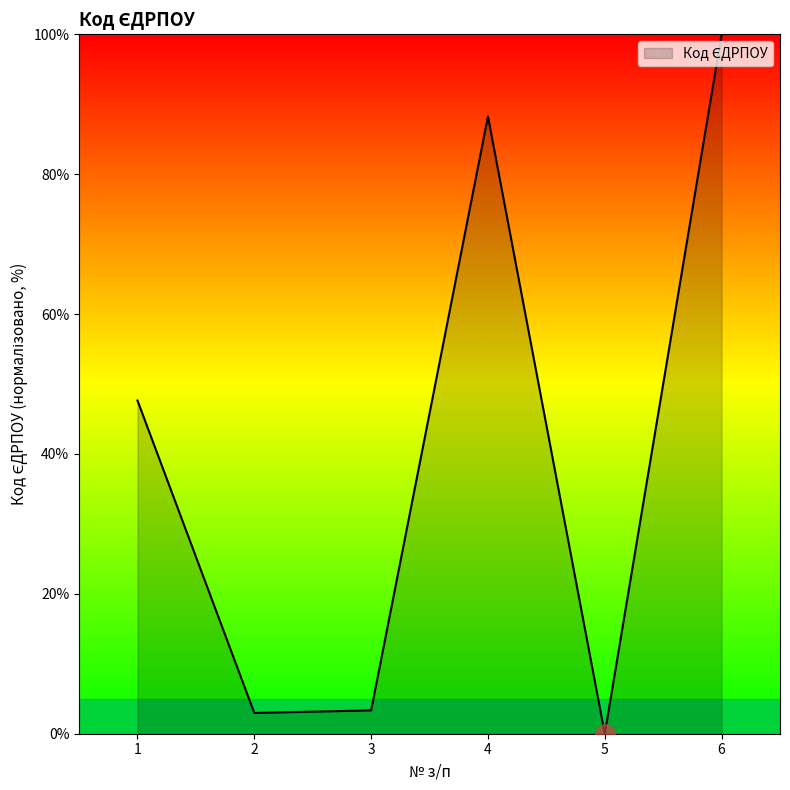

The chart shows a value of 100.0 at 6. True or false?

True